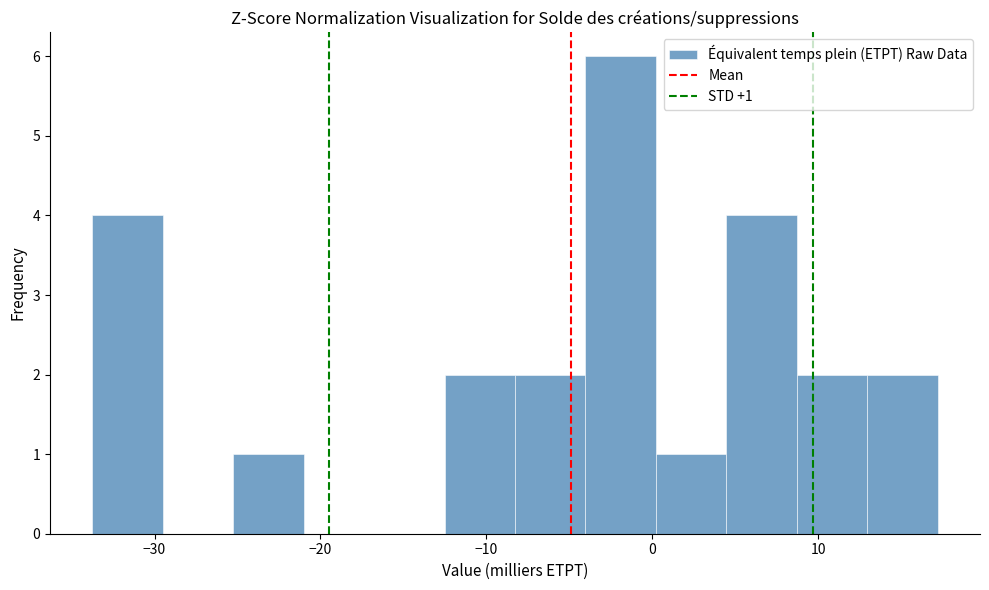

Which range on the x-axis has the tallest bar?

-4 to 0